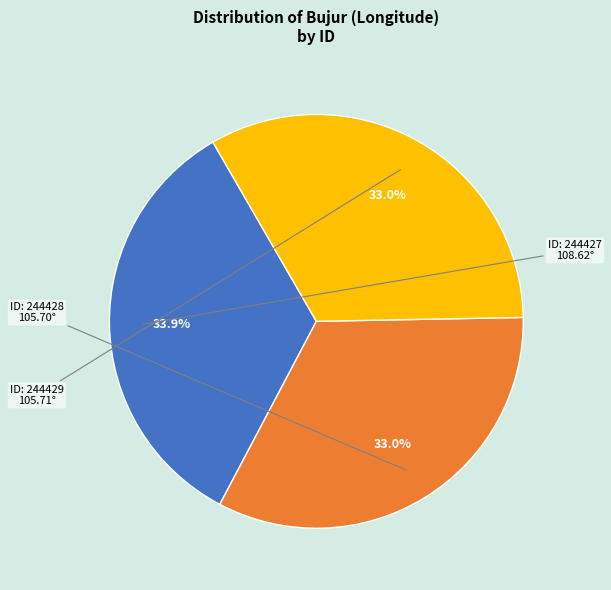

Is there any slice that represents more than half of the pie?

No